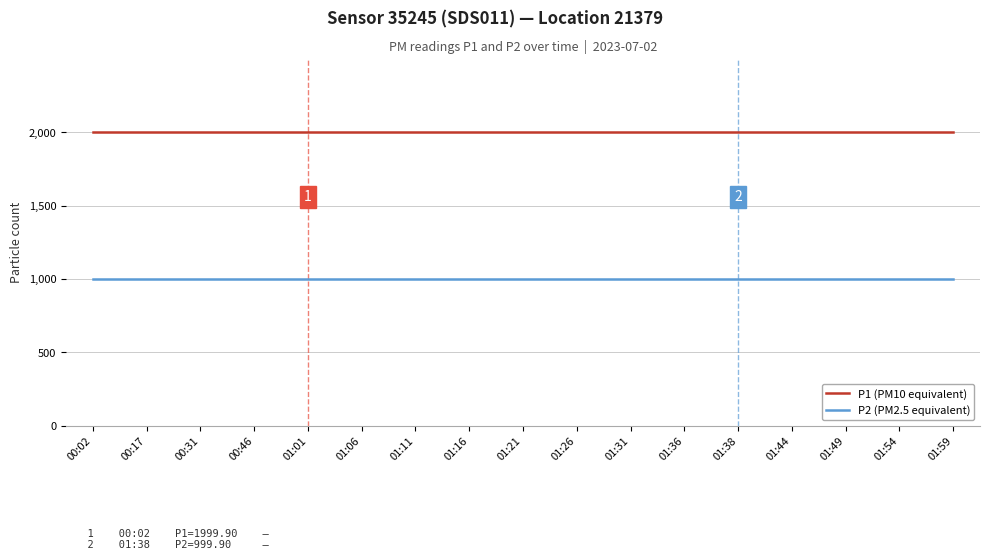

List the series in order of their peak value, lowest first.

P2 (PM2.5 equivalent), P1 (PM10 equivalent)